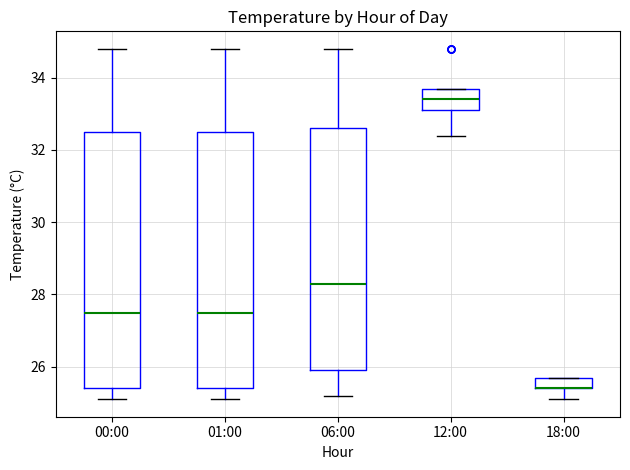

Reading left to right, read every box against the y-axis: the position of its median line, the range the box covers, and the ends of its whiskers. The values are not printed on the chart, so give them approximately, as read against the axis.

00:00: median 27.6, box 25.4 to 32.6, whiskers 25.2 to 34.8
01:00: median 27.6, box 25.4 to 32.6, whiskers 25.2 to 34.8
06:00: median 28.4, box 26.0 to 32.6, whiskers 25.2 to 34.8
12:00: median 33.4, box 33.2 to 33.8, whiskers 32.4 to 33.8
18:00: median 25.4 (drawn on the box's lower edge), box 25.4 to 25.8, whiskers 25.2 to 25.8